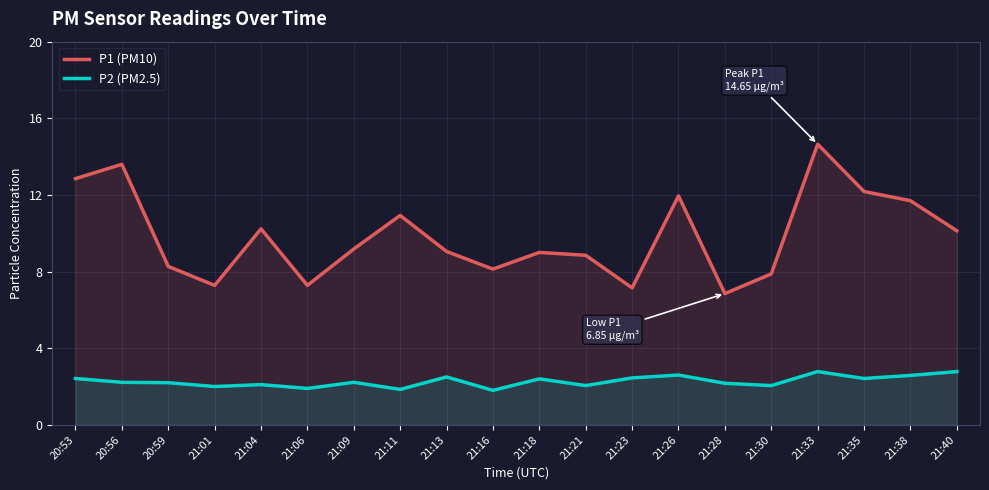

Which series has the largest total across all categories?

P1 (PM10)